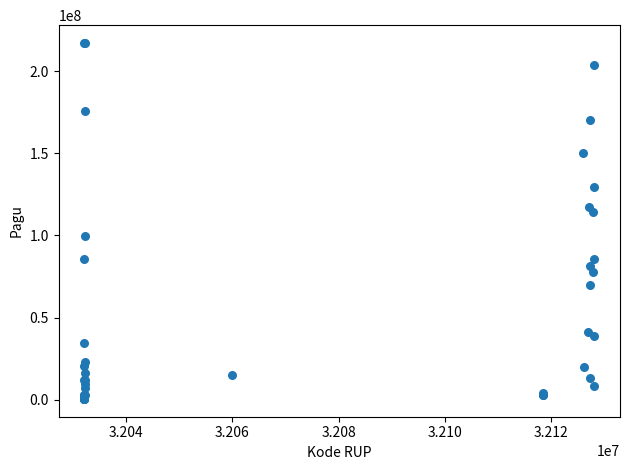

What Y value in the scatter plot is closest to 108830000?

114296000